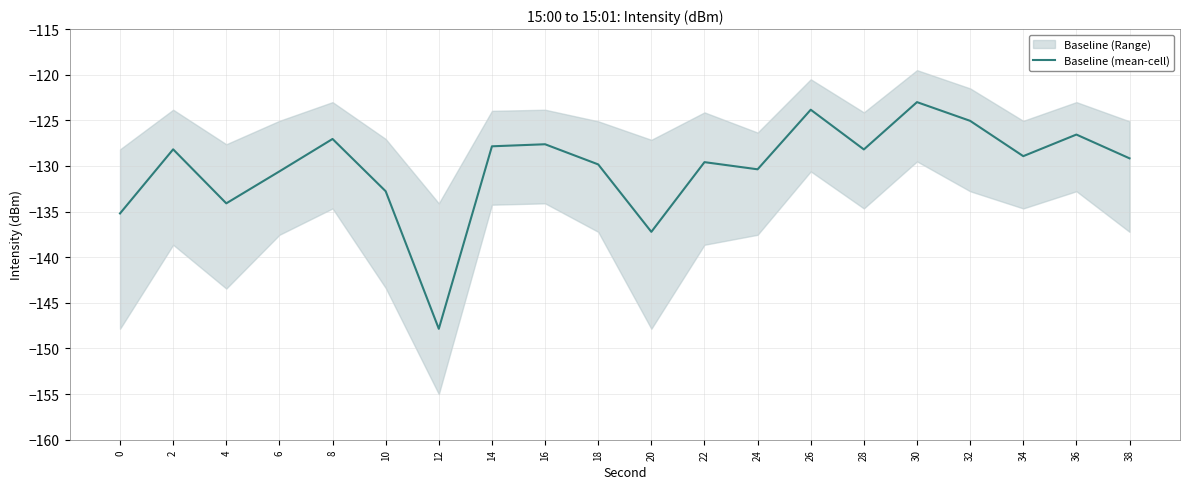

What is the smallest value displayed?

-147.8